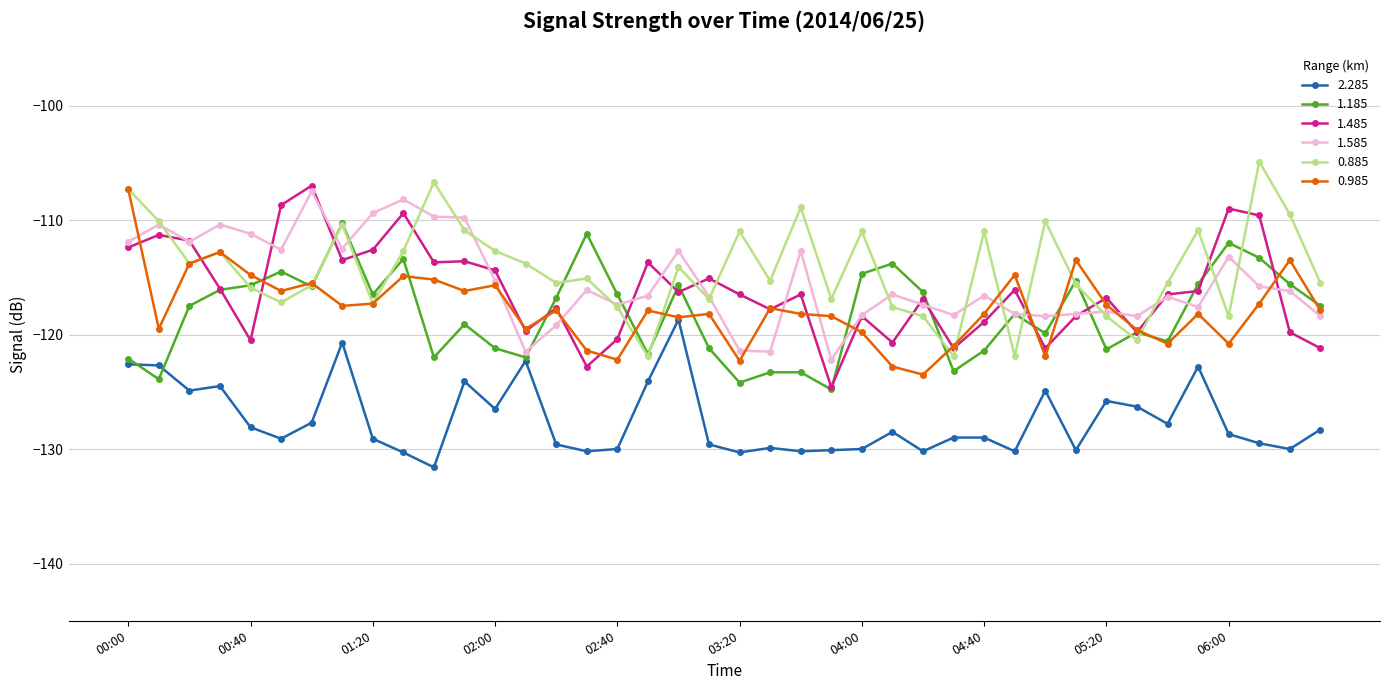

What is the value of the 1.485 point at the 20th from the left?

-115.1